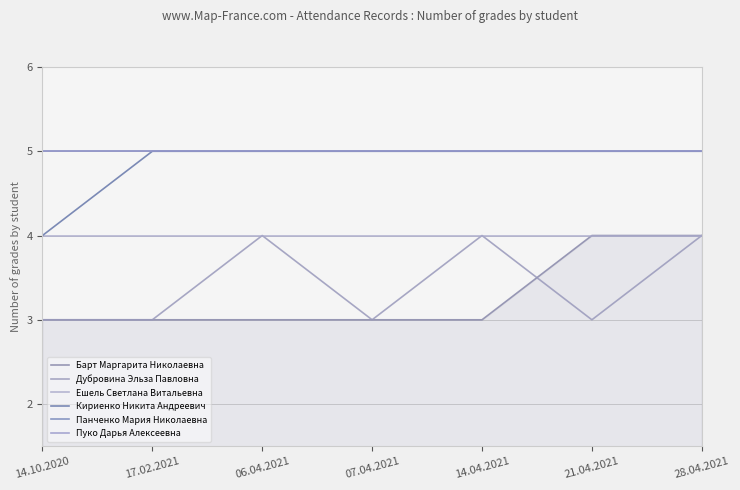

Does the chart have visible grid lines?

Yes